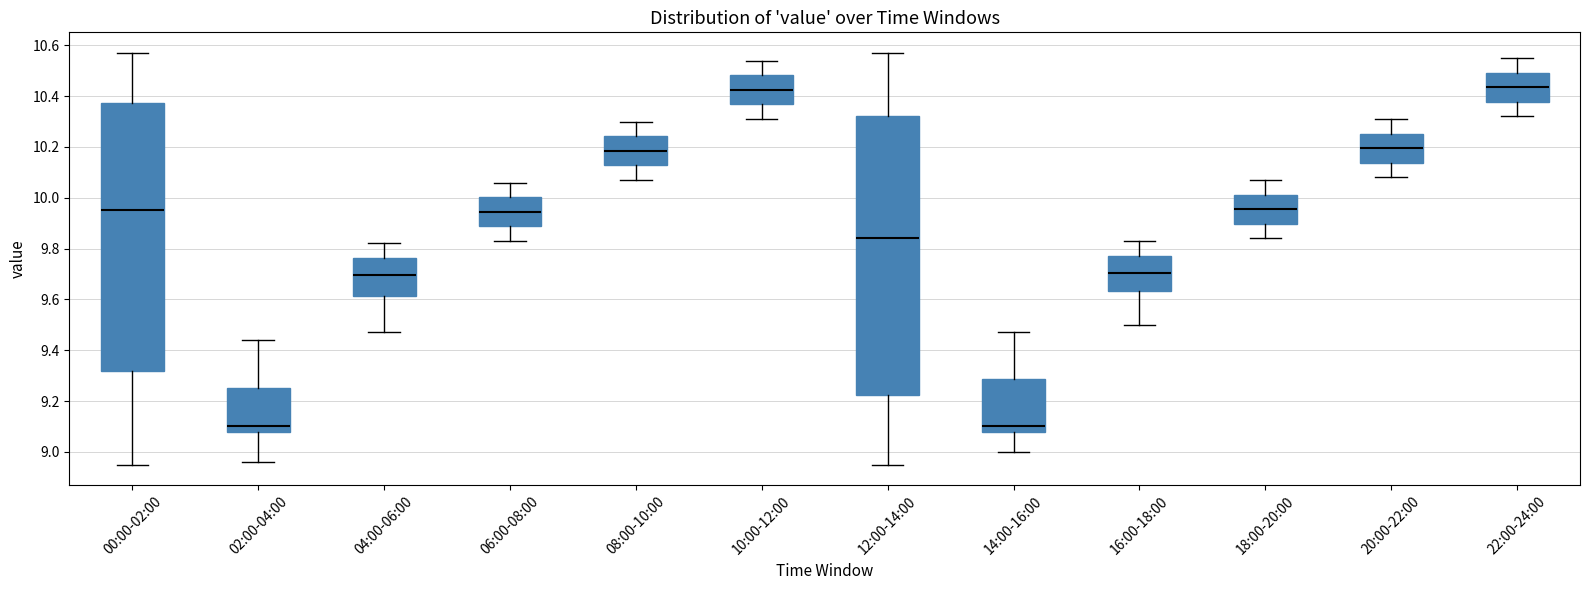

Reading left to right, transcribe this box plot: for each box, give where its median line is, the range the box spans, and where its two whiskers end, as read against the y-axis. The values are not printed on the chart, so give them approximately, as read against the axis.

00:00-02:00: median 9.96, box 9.32 to 10.38, whiskers 8.96 to 10.58
02:00-04:00: median 9.10, box 9.08 to 9.26, whiskers 8.96 to 9.44
04:00-06:00: median 9.70, box 9.62 to 9.76, whiskers 9.48 to 9.82
06:00-08:00: median 9.94, box 9.88 to 10.00, whiskers 9.84 to 10.06
08:00-10:00: median 10.18, box 10.12 to 10.24, whiskers 10.08 to 10.30
10:00-12:00: median 10.42, box 10.36 to 10.48, whiskers 10.32 to 10.54
12:00-14:00: median 9.84, box 9.22 to 10.32, whiskers 8.96 to 10.58
14:00-16:00: median 9.10, box 9.08 to 9.28, whiskers 9.00 to 9.48
16:00-18:00: median 9.70, box 9.64 to 9.78, whiskers 9.50 to 9.84
18:00-20:00: median 9.96, box 9.90 to 10.02, whiskers 9.84 to 10.08
20:00-22:00: median 10.20, box 10.14 to 10.26, whiskers 10.08 to 10.32
22:00-24:00: median 10.44, box 10.38 to 10.50, whiskers 10.32 to 10.56